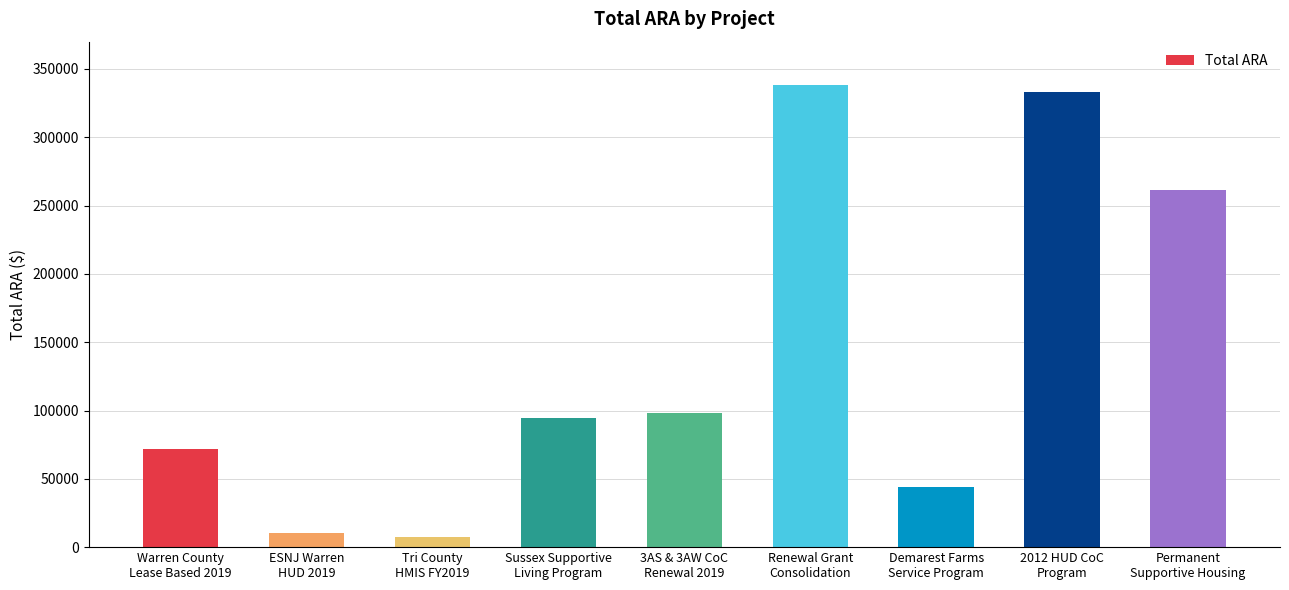

What is the change in value from ESNJ Warren
HUD 2019 to Renewal Grant
Consolidation?

+328200